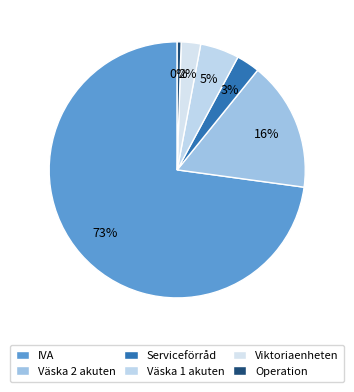

To the nearest percent, what is the difference between the largest and smallest slice percentages?

72%